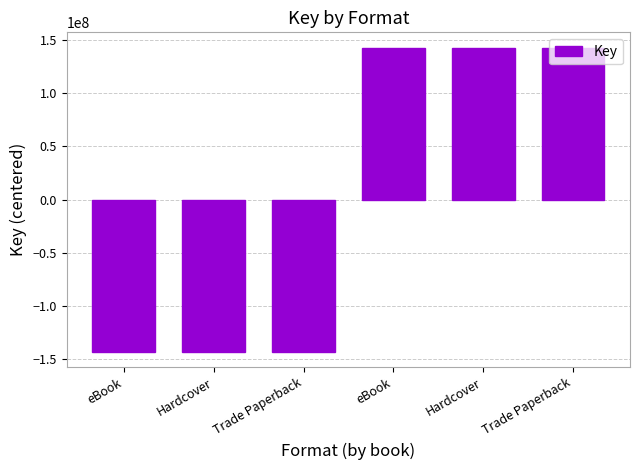

Rank the categories by value from lowest to highest.

eBook, Hardcover, Trade Paperback, eBook, Hardcover, Trade Paperback